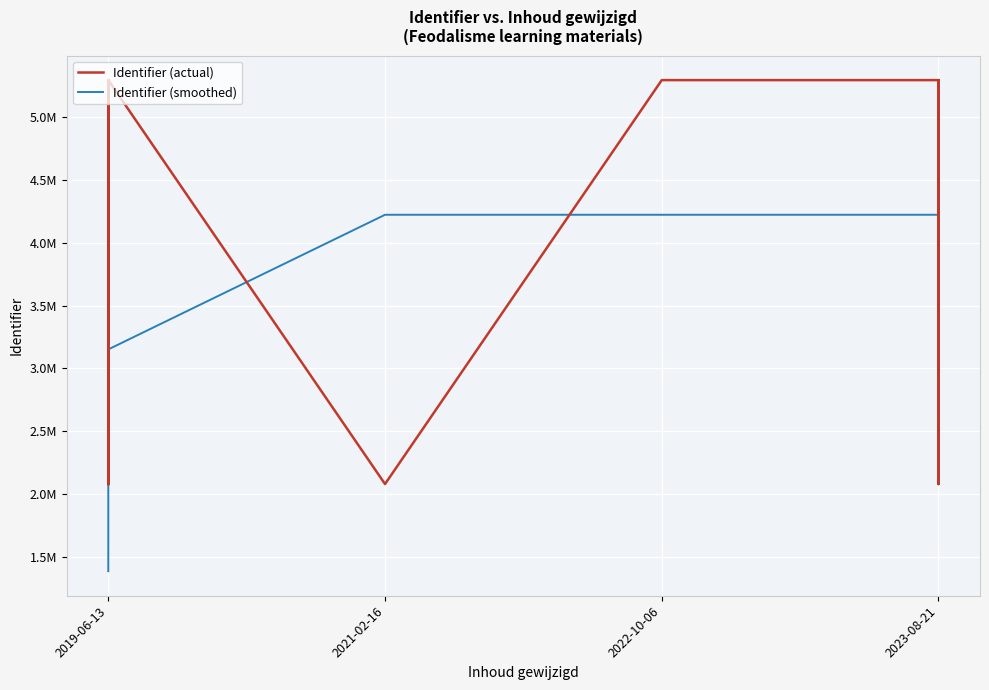

The Identifier (smoothed) series shows 5285073.6 at 2023-08-21. True or false?

False